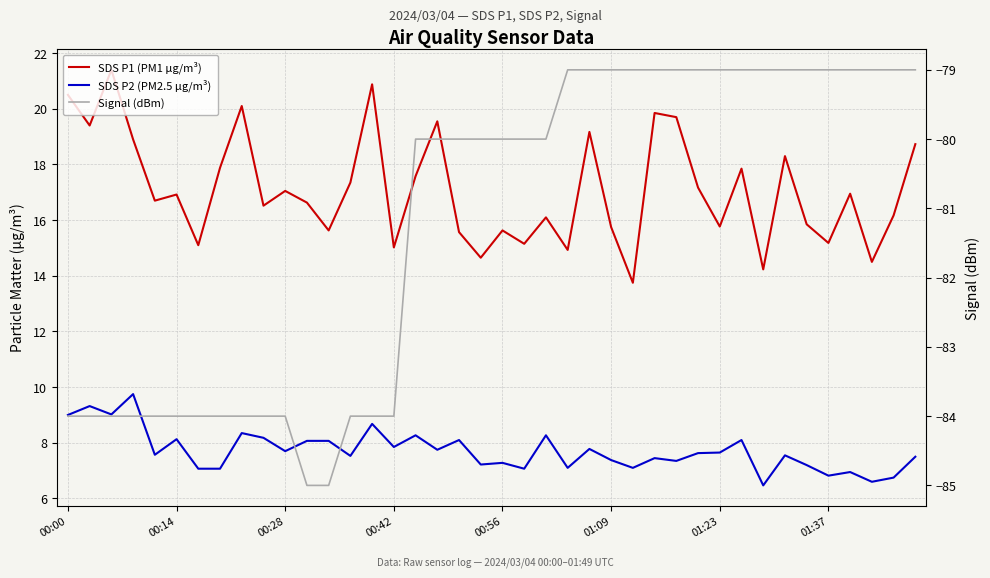

What are all the series names shown in the legend?

SDS P1 (PM1 µg/m³), SDS P2 (PM2.5 µg/m³), Signal (dBm)